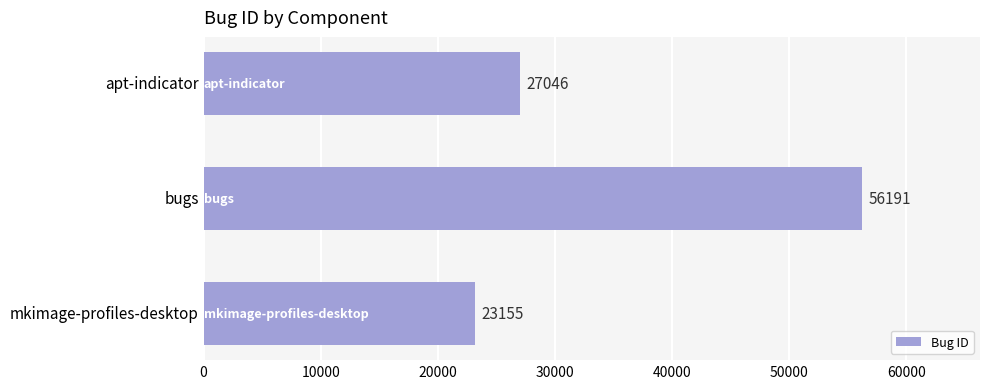

What is the ratio of the value at mkimage-profiles-desktop to the value at bugs?

0.4